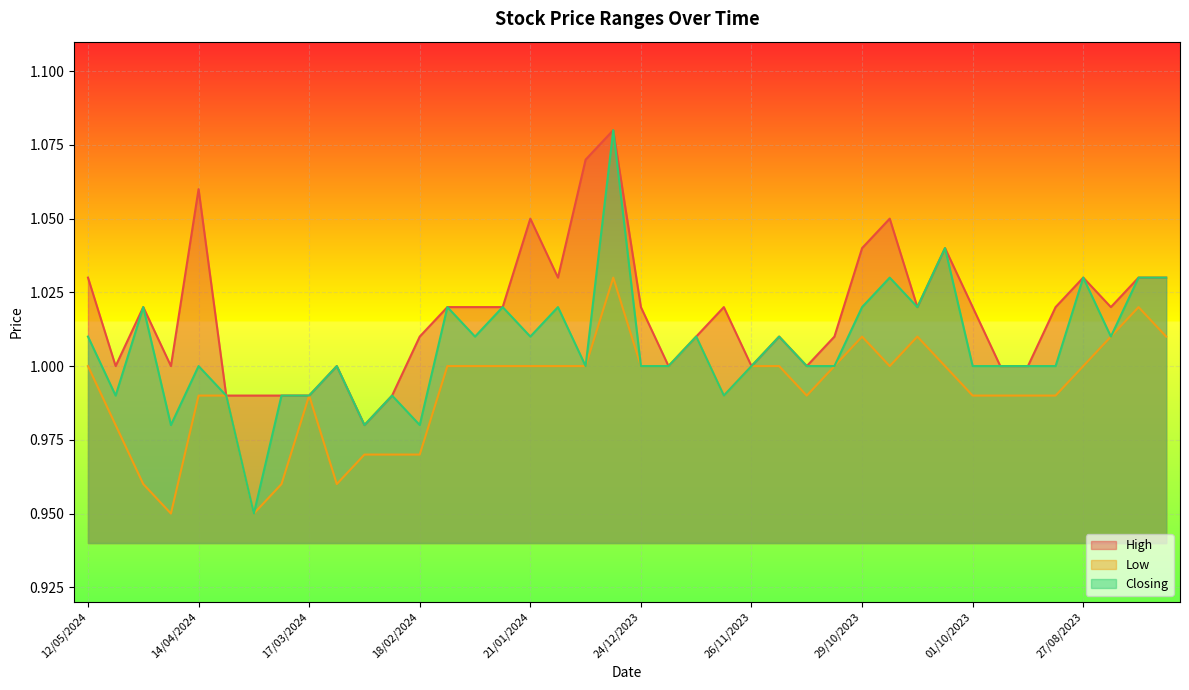

Reading right to left, what are all the values shown in this chart?

High: 06/08/2023=1.0	13/08/2023=1.0	20/08/2023=1.0	27/08/2023=1.0	10/09/2023=1.0	17/09/2023=1.0	24/09/2023=1.0	01/10/2023=1.0	08/10/2023=1.0	15/10/2023=1.0	22/10/2023=1.1	29/10/2023=1.0	05/11/2023=1.0	12/11/2023=1.0	19/11/2023=1.0	26/11/2023=1.0	03/12/2023=1.0	10/12/2023=1.0	17/12/2023=1.0	24/12/2023=1.0	31/12/2023=1.1	07/01/2024=1.1	14/01/2024=1.0	21/01/2024=1.1	28/01/2024=1.0	04/02/2024=1.0	11/02/2024=1.0	18/02/2024=1.0	25/02/2024=1.0	03/03/2024=1.0	10/03/2024=1.0	17/03/2024=1.0	24/03/2024=1.0	31/03/2024=1.0	07/04/2024=1.0	14/04/2024=1.1	21/04/2024=1.0	28/04/2024=1.0	05/05/2024=1.0	12/05/2024=1.0
Low: 06/08/2023=1.0	13/08/2023=1.0	20/08/2023=1.0	27/08/2023=1.0	10/09/2023=1.0	17/09/2023=1.0	24/09/2023=1.0	01/10/2023=1.0	08/10/2023=1.0	15/10/2023=1.0	22/10/2023=1.0	29/10/2023=1.0	05/11/2023=1.0	12/11/2023=1.0	19/11/2023=1.0	26/11/2023=1.0	03/12/2023=1.0	10/12/2023=1.0	17/12/2023=1.0	24/12/2023=1.0	31/12/2023=1.0	07/01/2024=1.0	14/01/2024=1.0	21/01/2024=1.0	28/01/2024=1.0	04/02/2024=1.0	11/02/2024=1.0	18/02/2024=1.0	25/02/2024=1.0	03/03/2024=1.0	10/03/2024=1.0	17/03/2024=1.0	24/03/2024=1.0	31/03/2024=0.9	07/04/2024=1.0	14/04/2024=1.0	21/04/2024=0.9	28/04/2024=1.0	05/05/2024=1.0	12/05/2024=1.0
Closing: 06/08/2023=1.0	13/08/2023=1.0	20/08/2023=1.0	27/08/2023=1.0	10/09/2023=1.0	17/09/2023=1.0	24/09/2023=1.0	01/10/2023=1.0	08/10/2023=1.0	15/10/2023=1.0	22/10/2023=1.0	29/10/2023=1.0	05/11/2023=1.0	12/11/2023=1.0	19/11/2023=1.0	26/11/2023=1.0	03/12/2023=1.0	10/12/2023=1.0	17/12/2023=1.0	24/12/2023=1.0	31/12/2023=1.1	07/01/2024=1.0	14/01/2024=1.0	21/01/2024=1.0	28/01/2024=1.0	04/02/2024=1.0	11/02/2024=1.0	18/02/2024=1.0	25/02/2024=1.0	03/03/2024=1.0	10/03/2024=1.0	17/03/2024=1.0	24/03/2024=1.0	31/03/2024=0.9	07/04/2024=1.0	14/04/2024=1.0	21/04/2024=1.0	28/04/2024=1.0	05/05/2024=1.0	12/05/2024=1.0